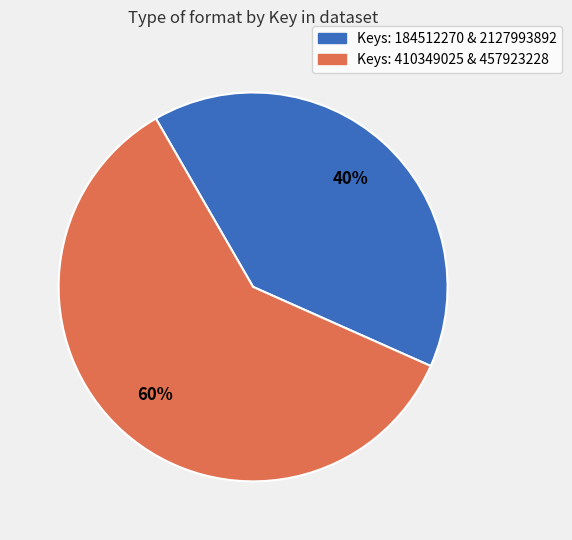

Is there any slice that represents more than half of the pie?

Yes